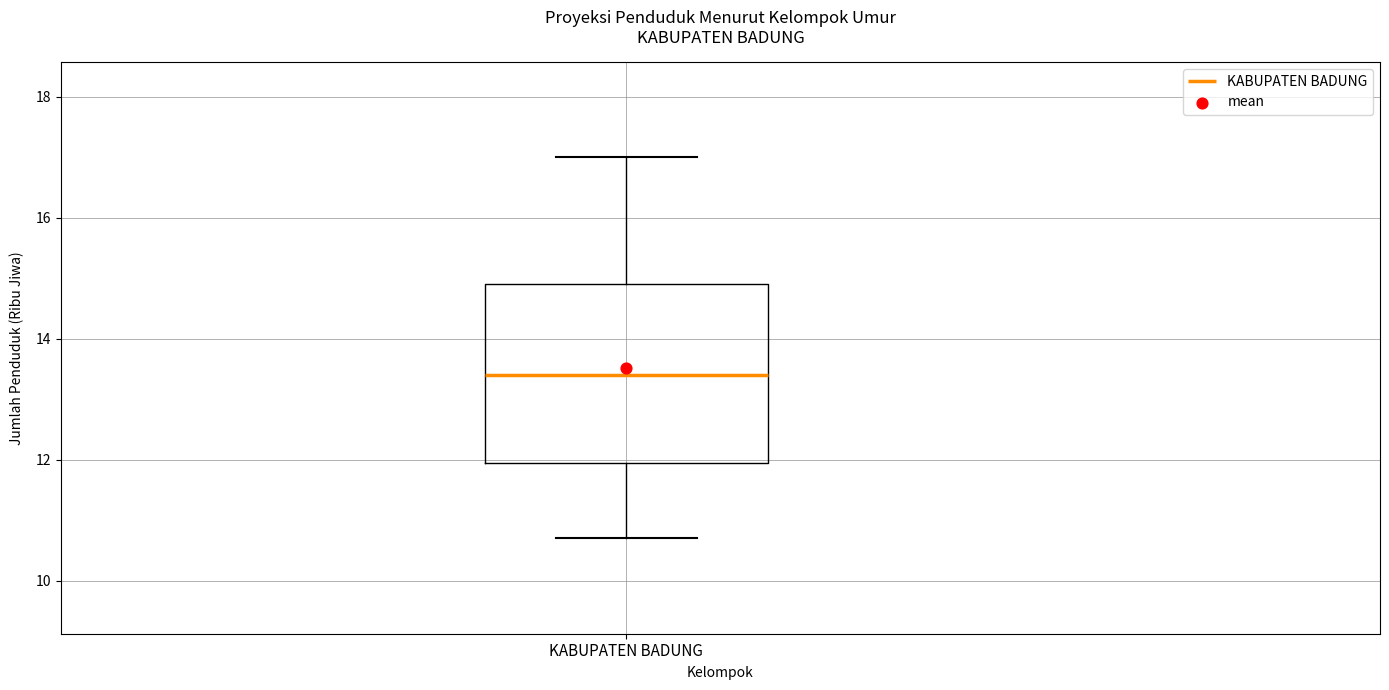

Transcribe this box plot: give where the median line is, the range the box spans, and where the two whiskers end, as read against the y-axis. The values are not printed on the chart, so give them approximately, as read against the axis.

median 13.4, box 12.0 to 15.0, whiskers 10.8 to 17.0